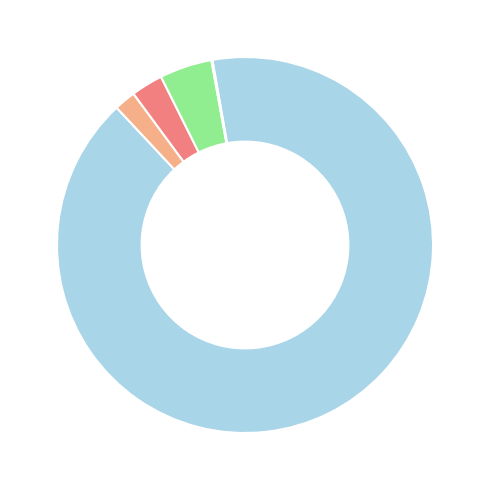

Is there a majority slice in this chart?

Yes